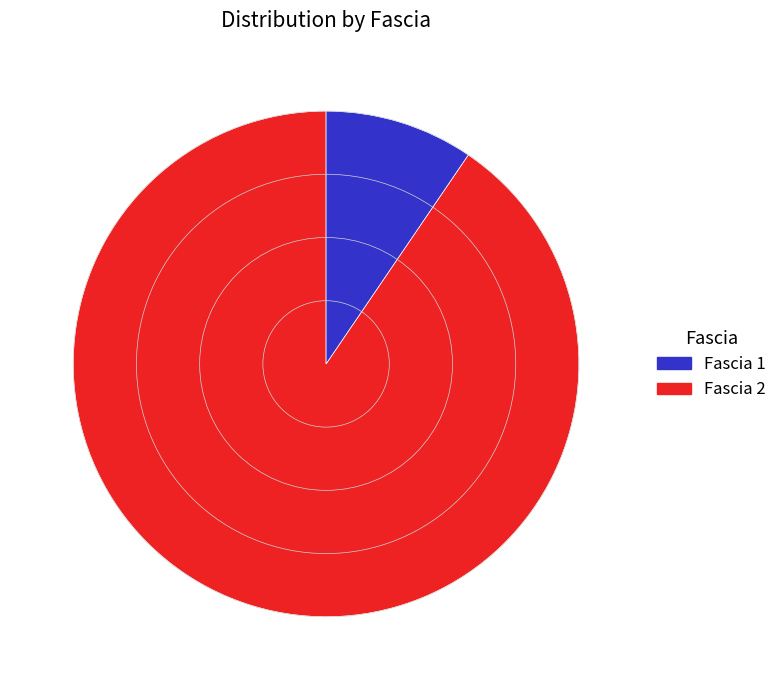

Does any single category account for the majority?

Yes